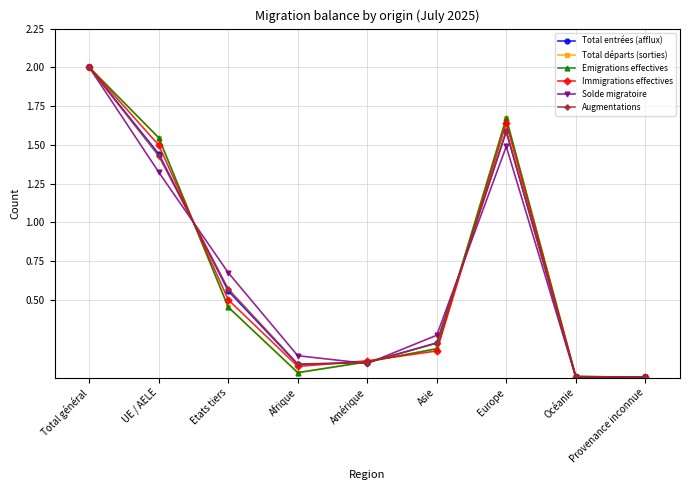

Does the chart have visible grid lines?

Yes